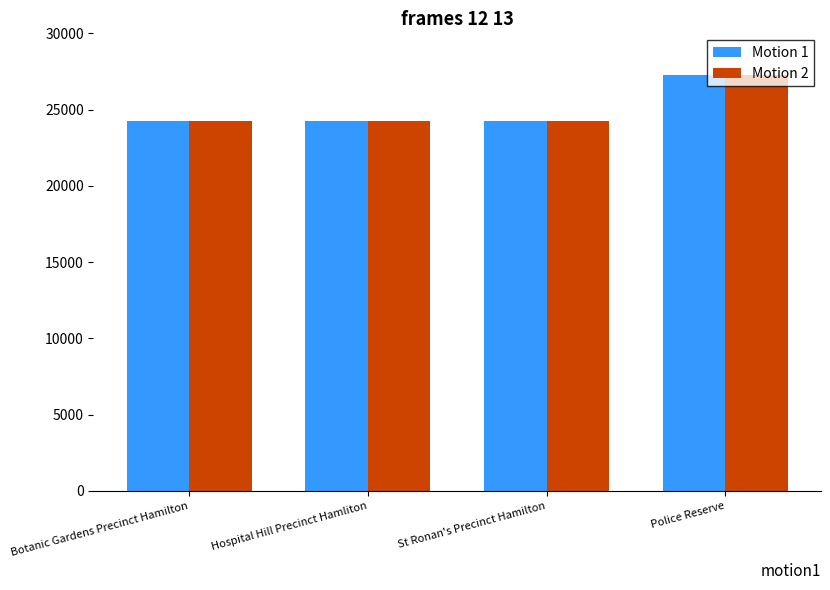

What is the average value of the Motion 1 series?

24998